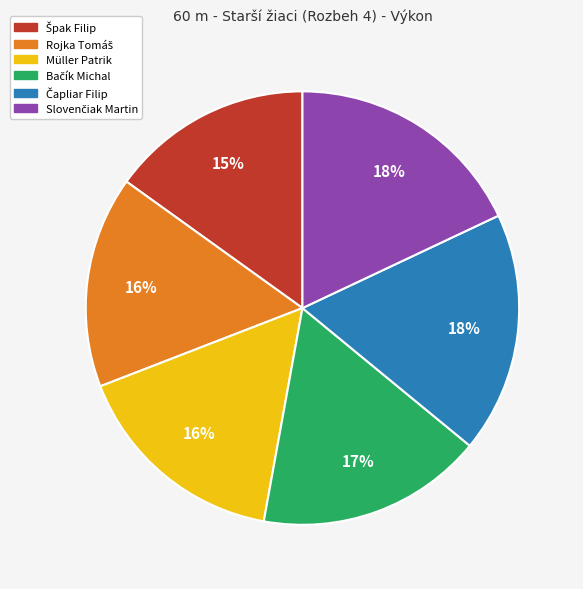

To the nearest percent, what percentage of the pie is Müller Patrik?

16%